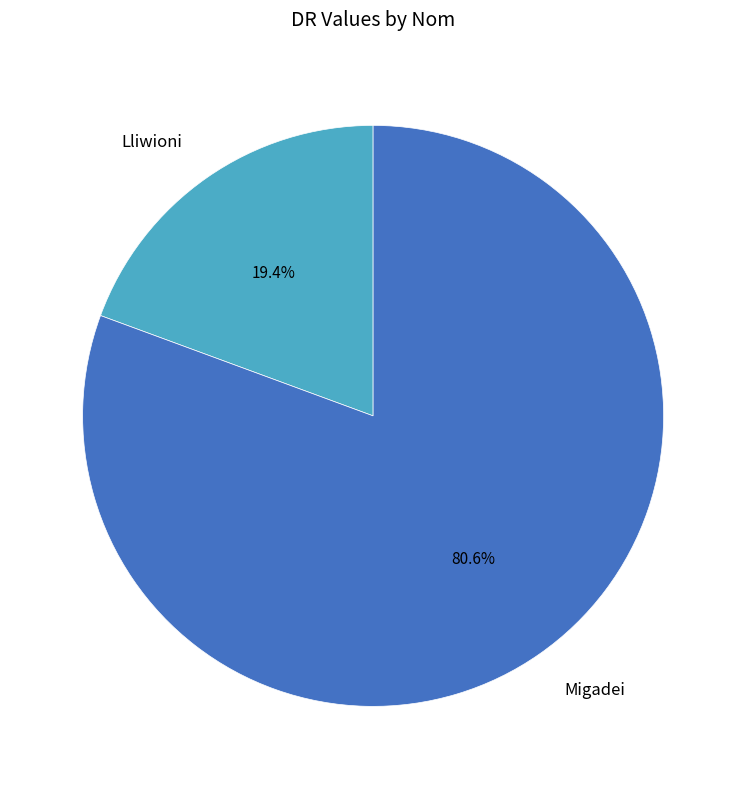

Is Lliwioni the majority of the pie?

No